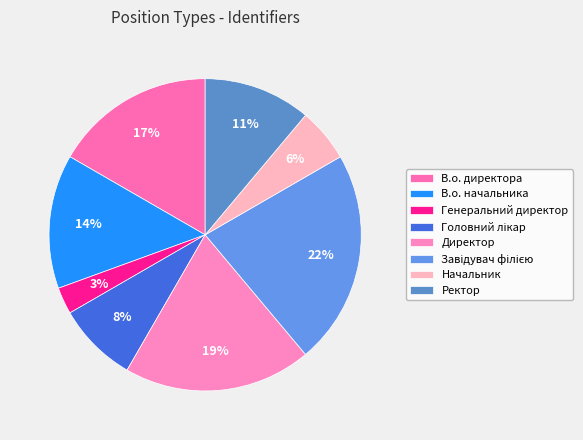

The Начальник slice represents 6% of the pie. True or false?

True